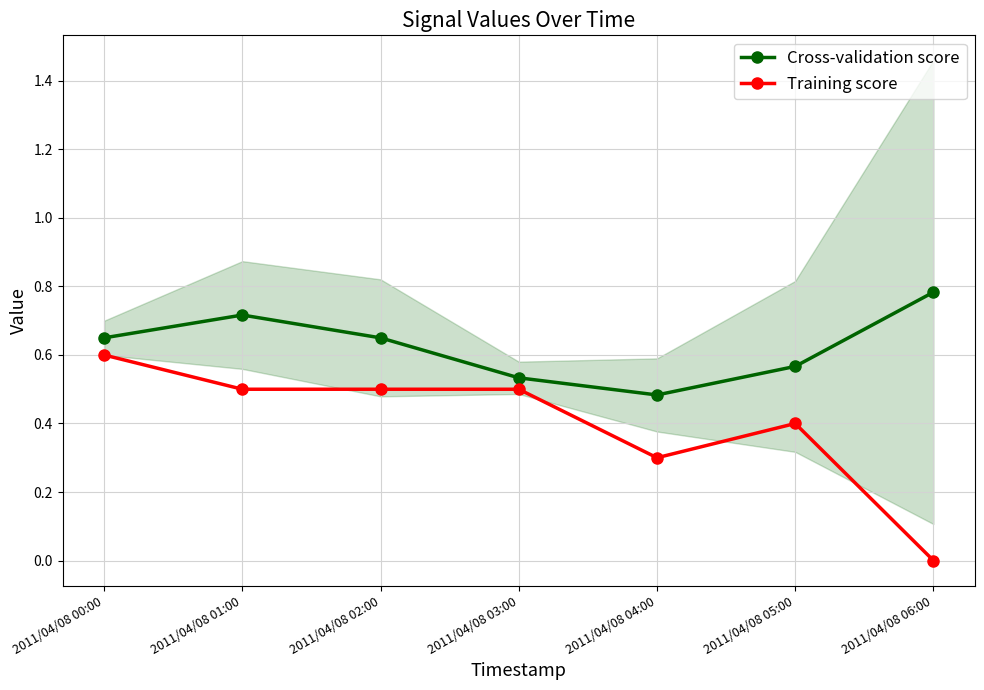

How many interior local peaks does the Training score series have?

1